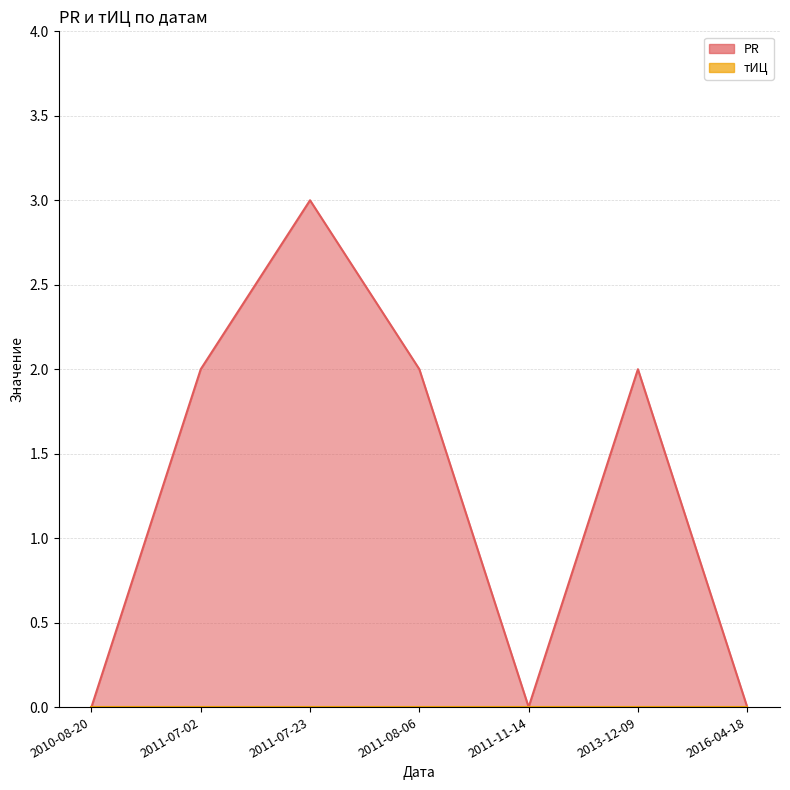

How many categories are shown in the chart?

7